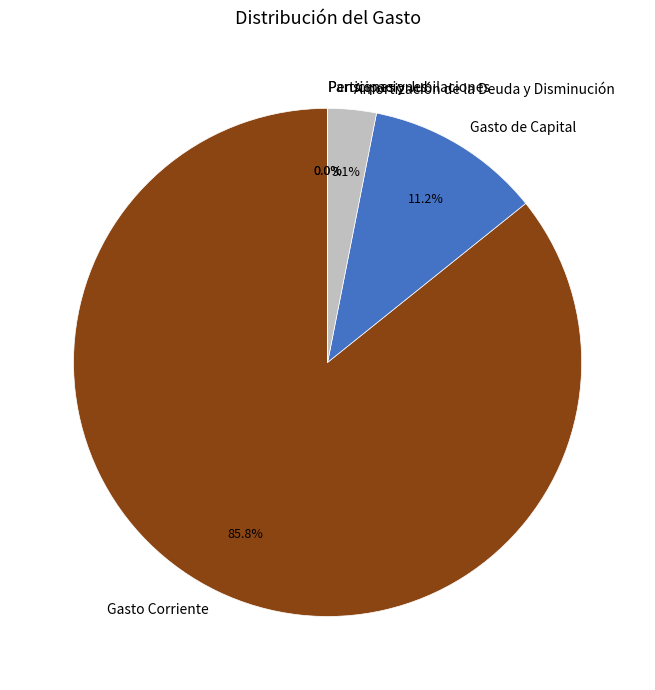

What is the change in value from Gasto de Capital to Participaciones?

-26555424.5